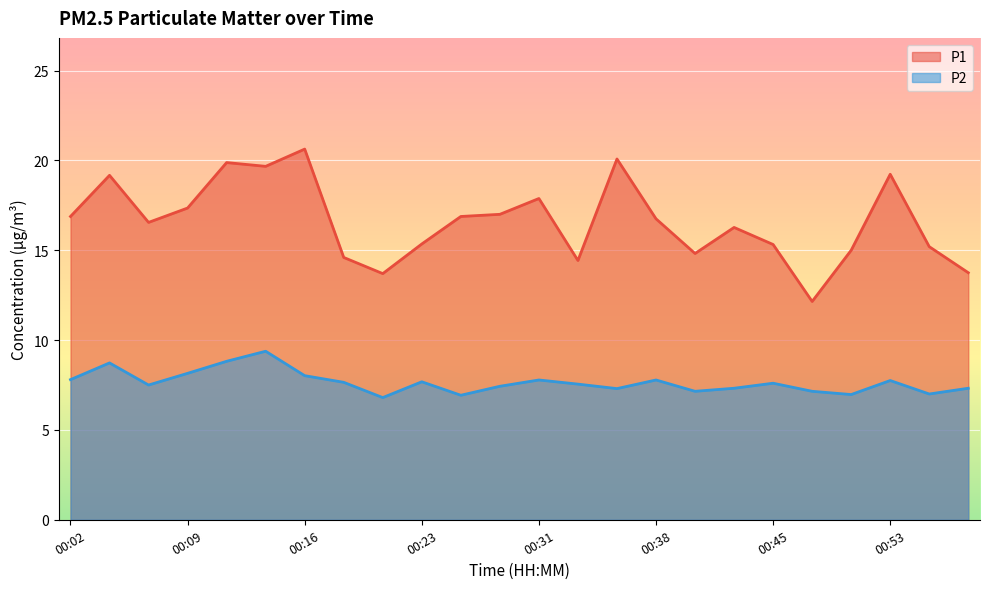

In P1, how many points are higher than both neighbors (excluding endpoints)?

7